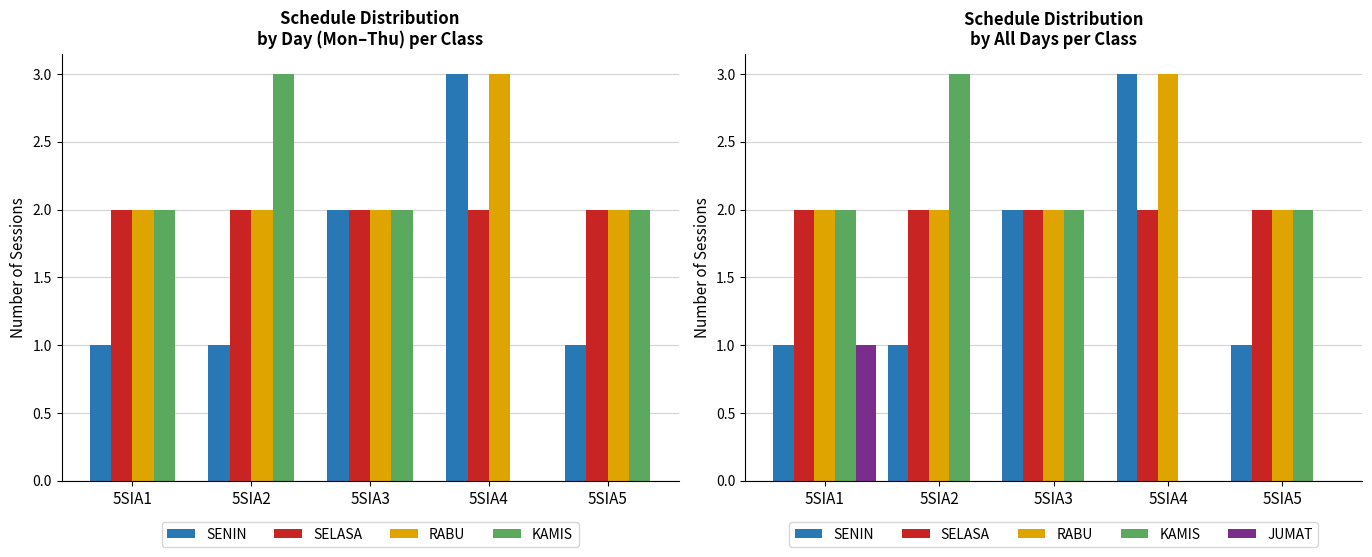

What is the value of the RABU bar at the 2nd from the left?

2